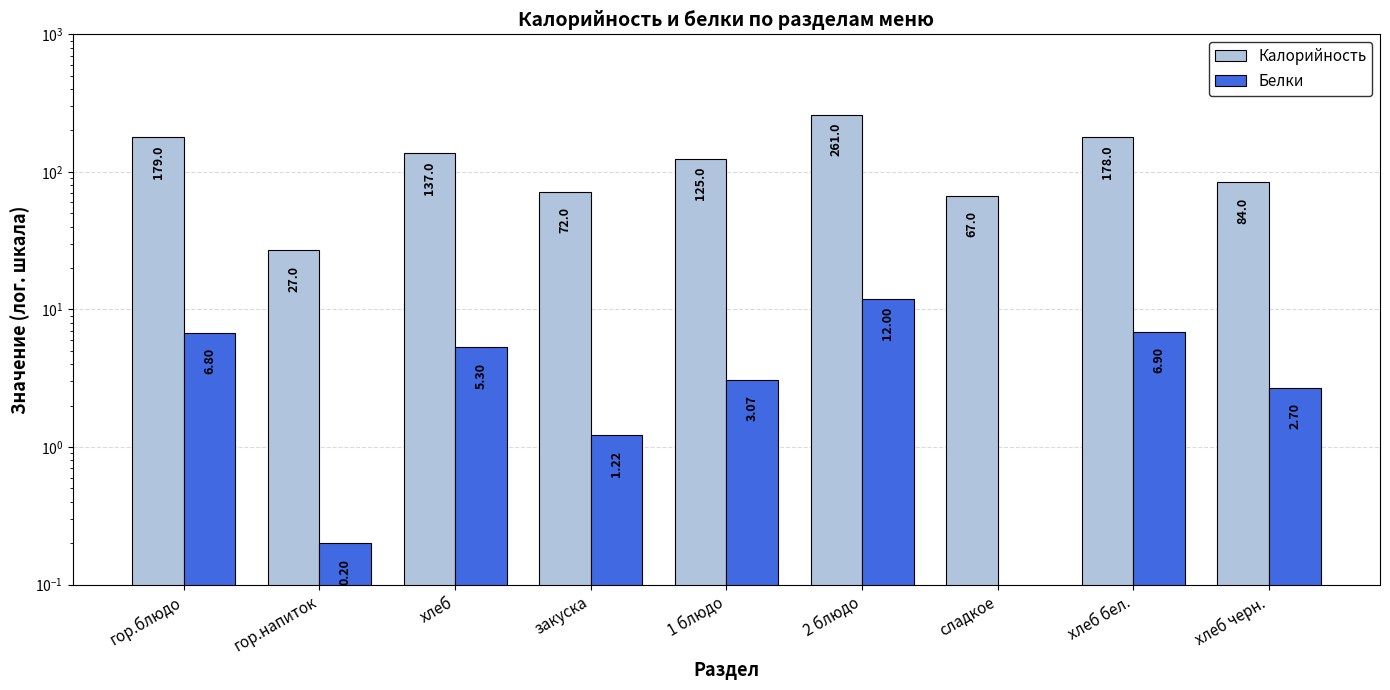

Between закуска and хлеб черн., which is larger?

хлеб черн.